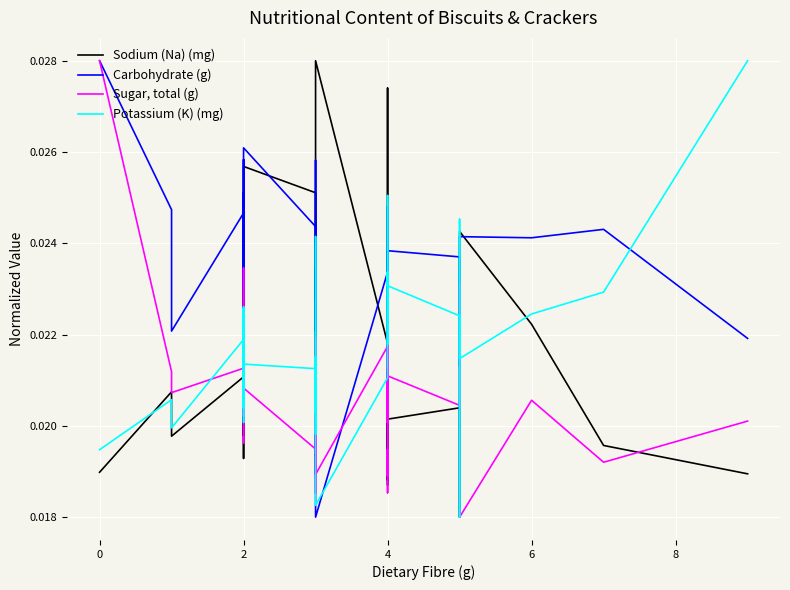

True or false: Sugar, total (g) and Carbohydrate (g) intersect in this chart.

True